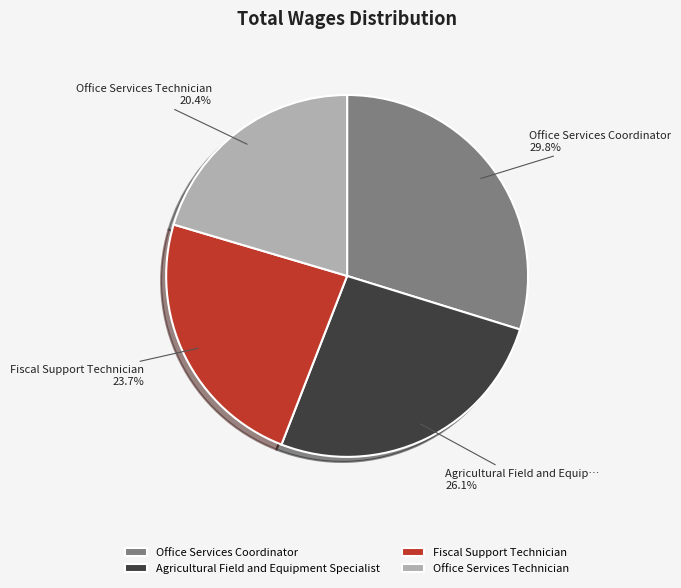

Which category has the biggest portion of the pie?

Office Services Coordinator